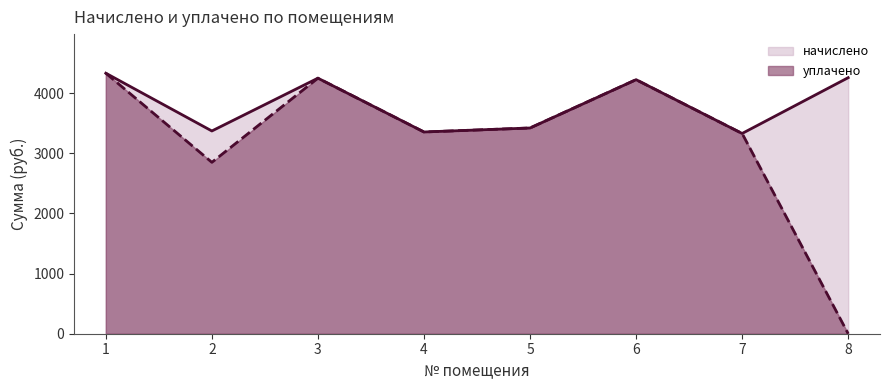

At which label is уплачено closest to 2165?

2